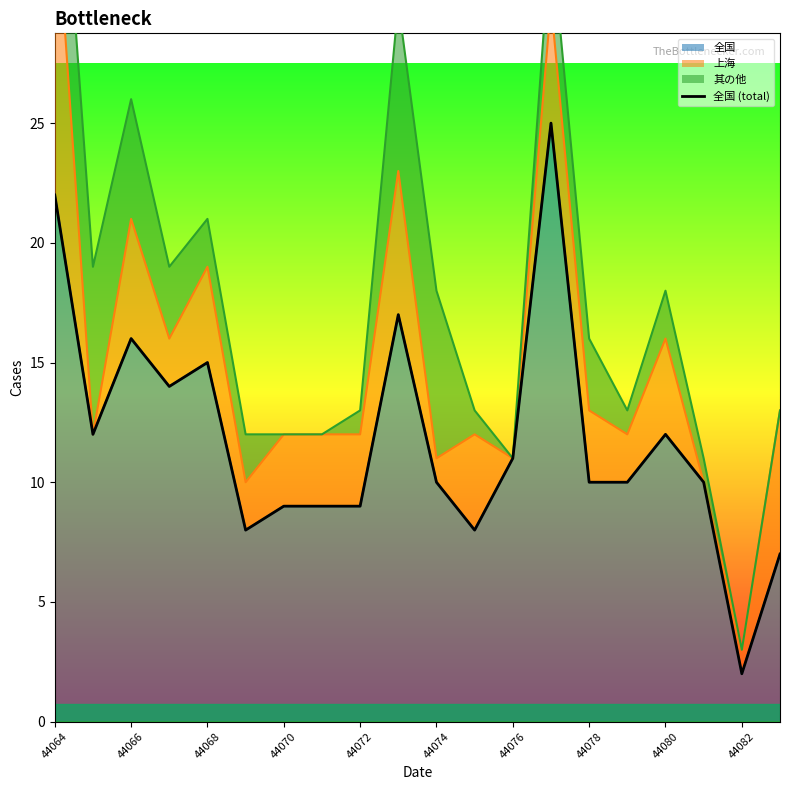

At which category does the chart reach its peak across all series?

13